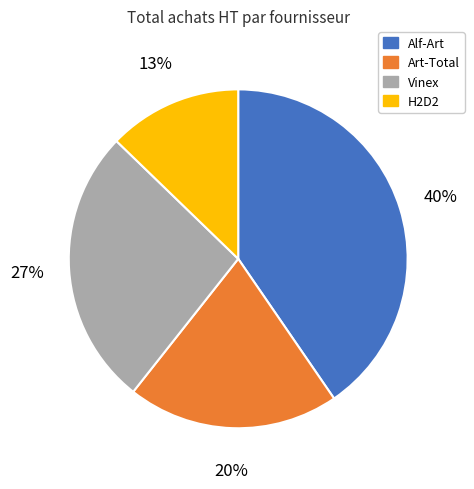

How many slices are in this pie chart?

4